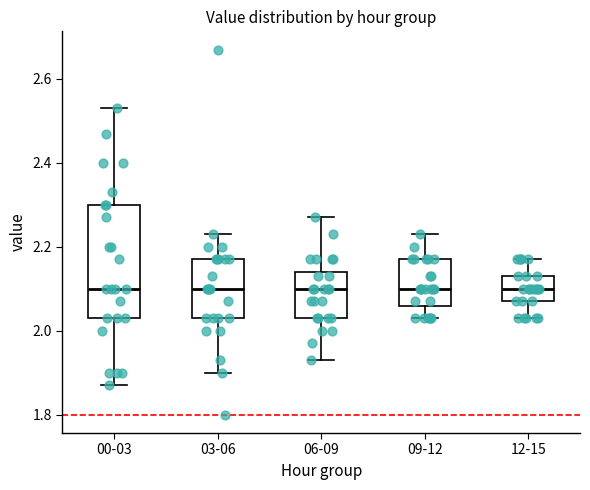

Reading left to right, transcribe this box plot: for each box, give where its median line is, the range the box spans, and where its two whiskers end, as read against the y-axis. The values are not printed on the chart, so give them approximately, as read against the axis.

00-03: median 2.10, box 2.04 to 2.30, whiskers 1.88 to 2.54
03-06: median 2.10, box 2.04 to 2.18, whiskers 1.90 to 2.24
06-09: median 2.10, box 2.04 to 2.14, whiskers 1.94 to 2.28
09-12: median 2.10, box 2.06 to 2.18, whiskers 2.04 to 2.24
12-15: median 2.10, box 2.08 to 2.14, whiskers 2.04 to 2.18